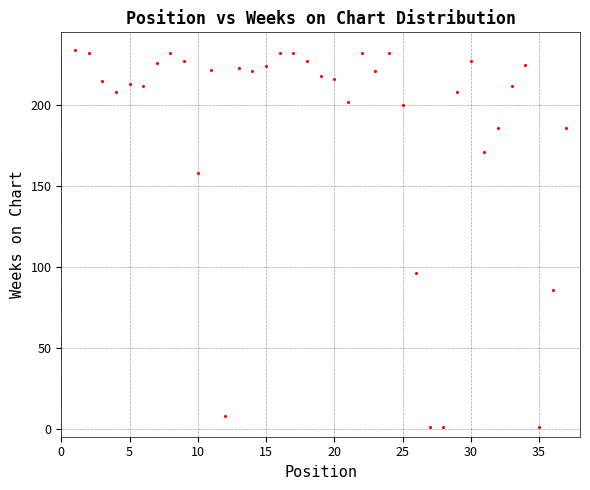

What is the range of Y values (max minus min)?

233